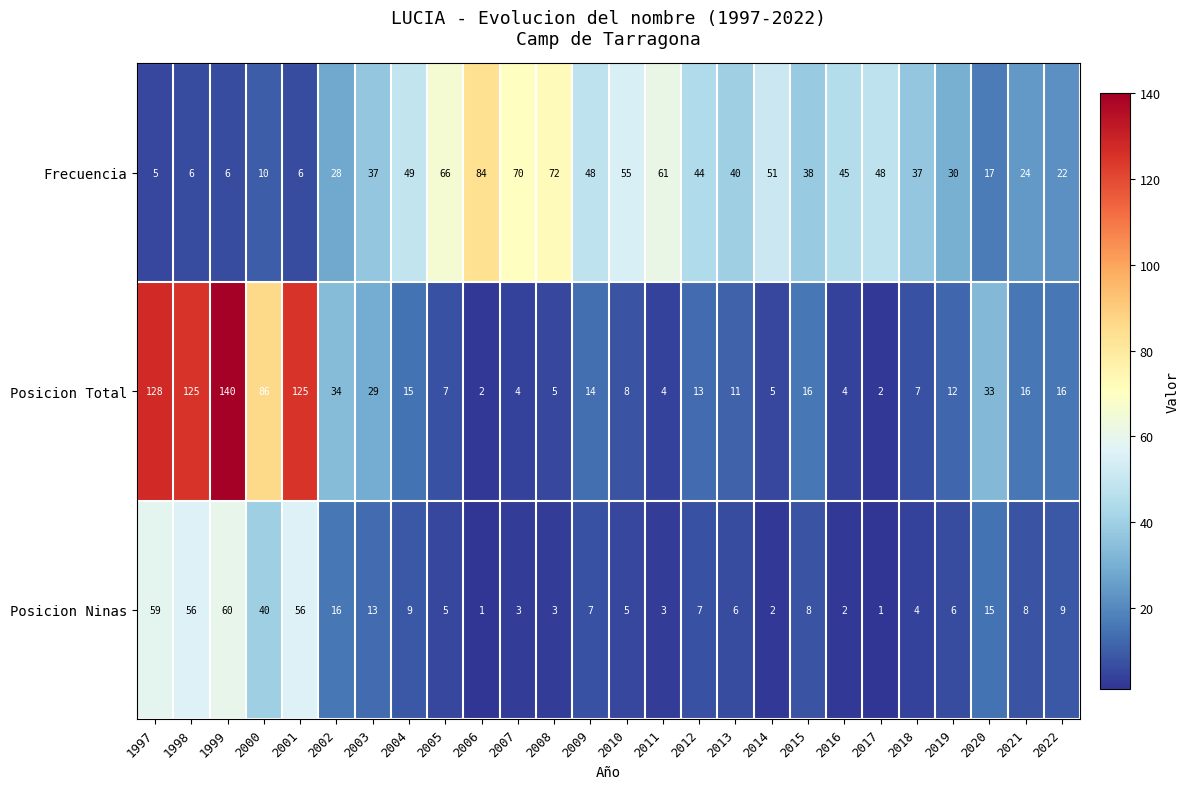

What is the minimum value shown in the chart?

1